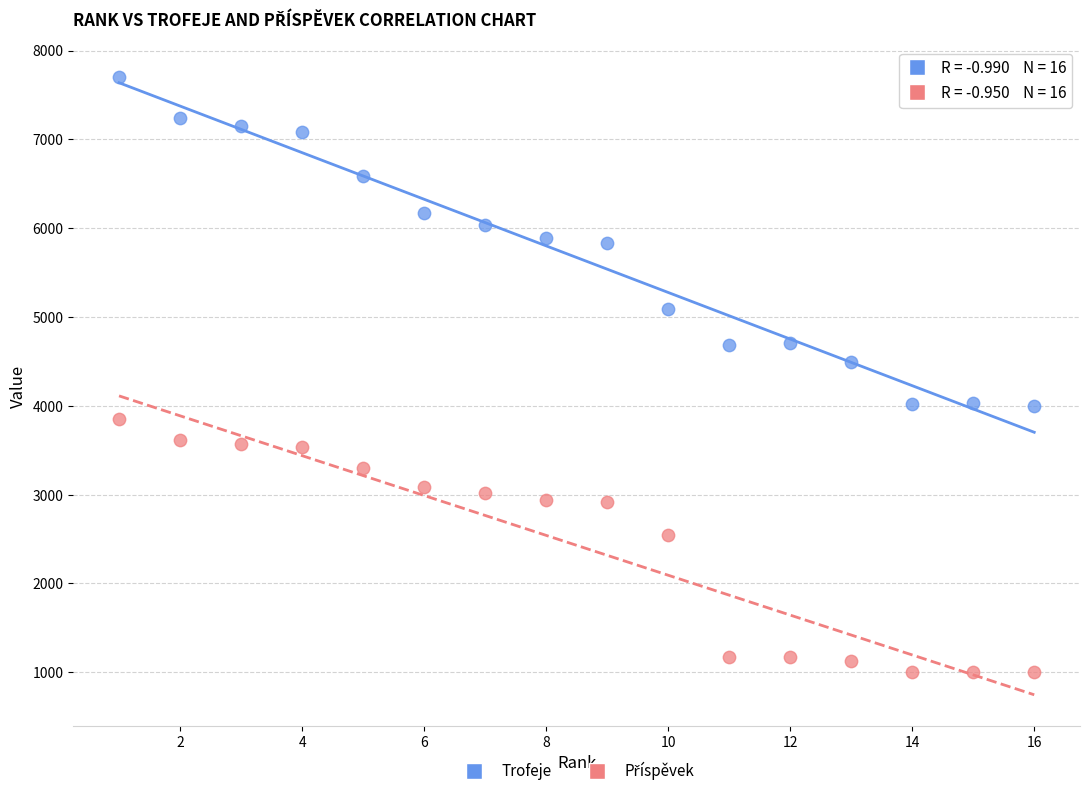

Which series contains the highest Y value?

Trofeje